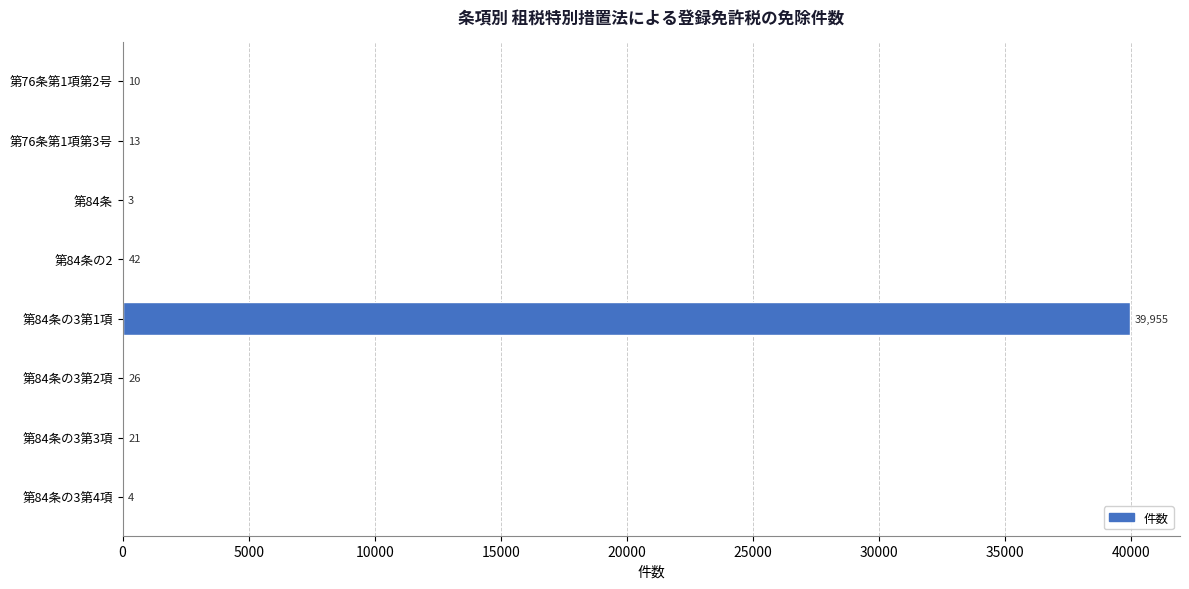

Are the bars horizontal?

Yes